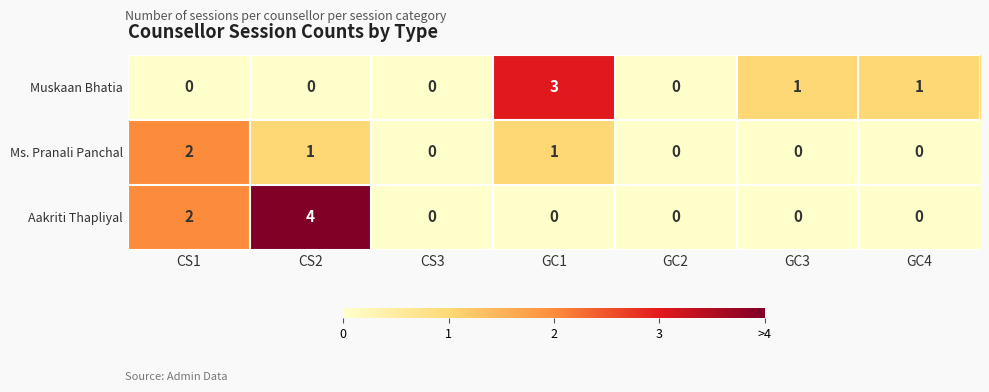

The Muskaan Bhatia series shows -1 at CS1. True or false?

False